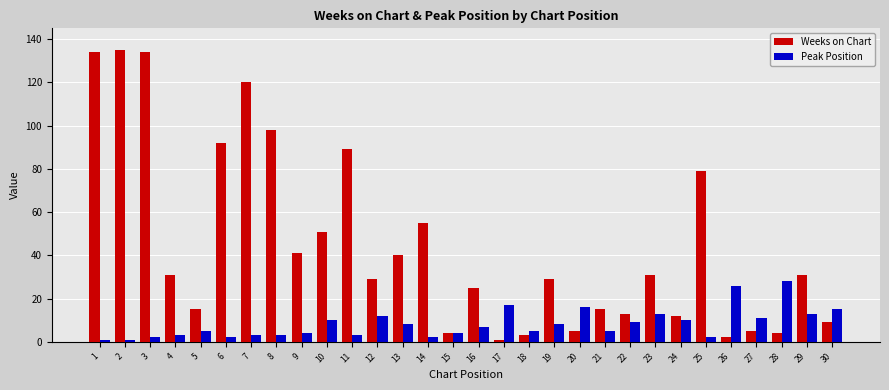

How many distinct data groups are displayed?

2